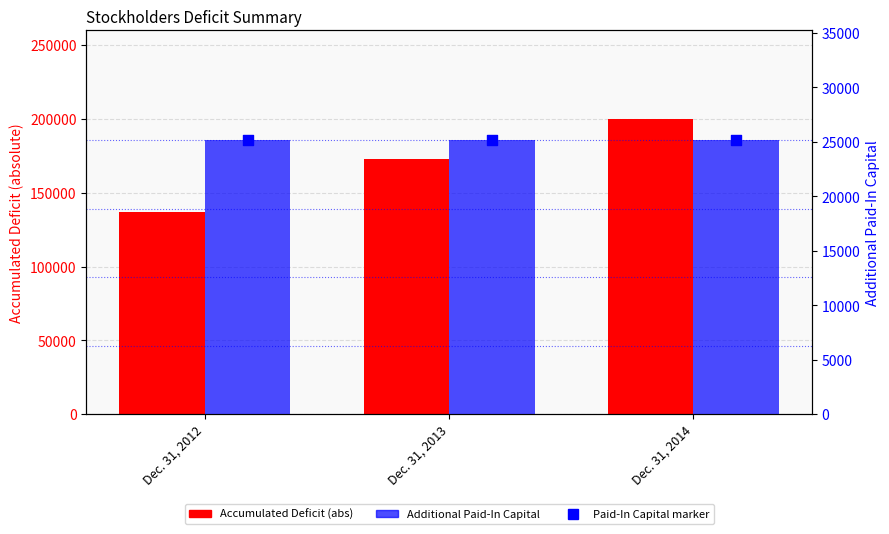

What is the total value across all series at Dec. 31, 2013?

223289